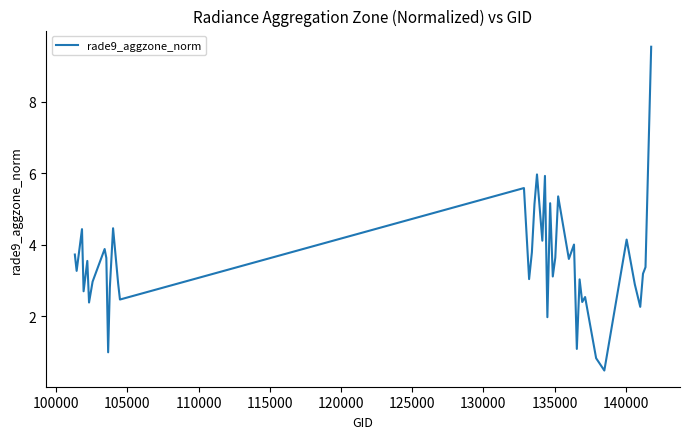

What is the smallest value displayed?

0.5